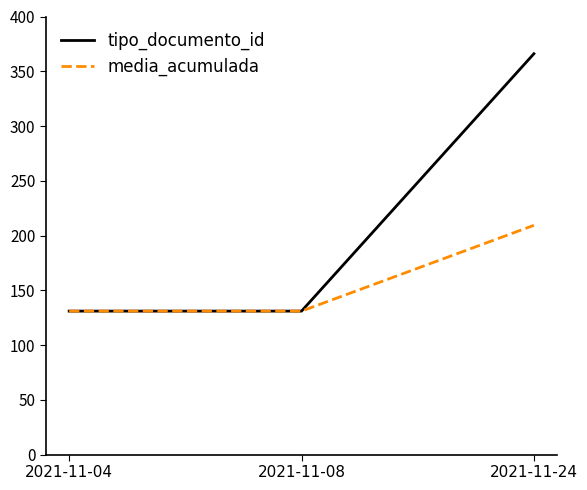

How many lines are shown in the chart?

2